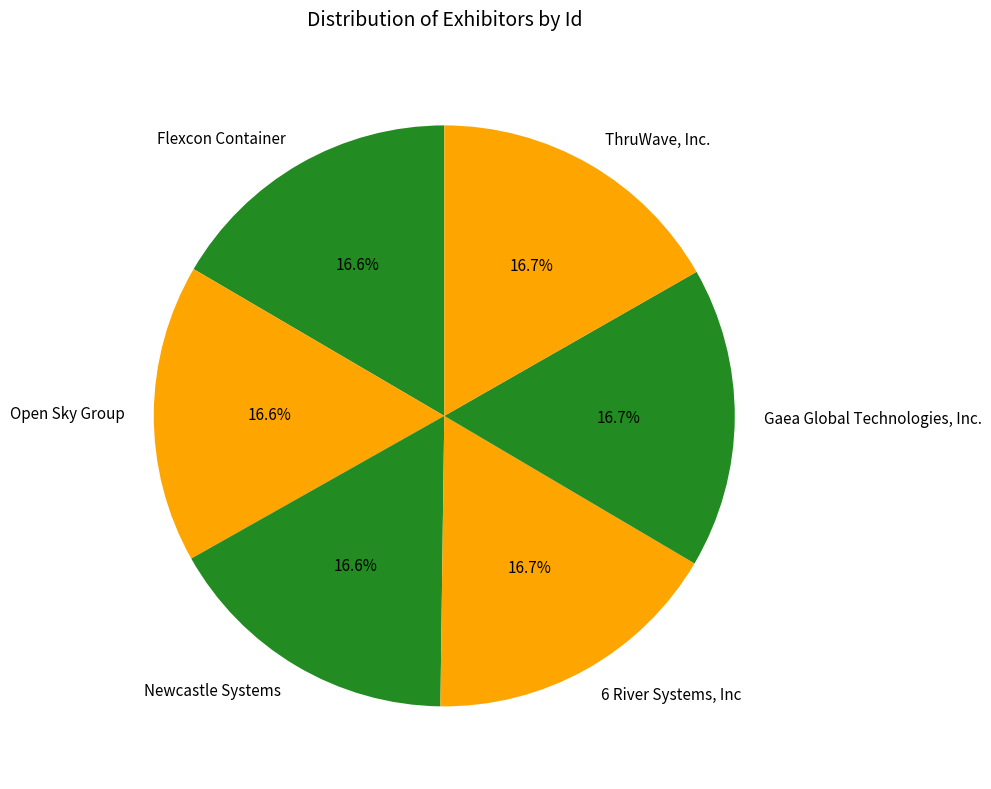

To the nearest percent, what is the average slice percentage?

17%